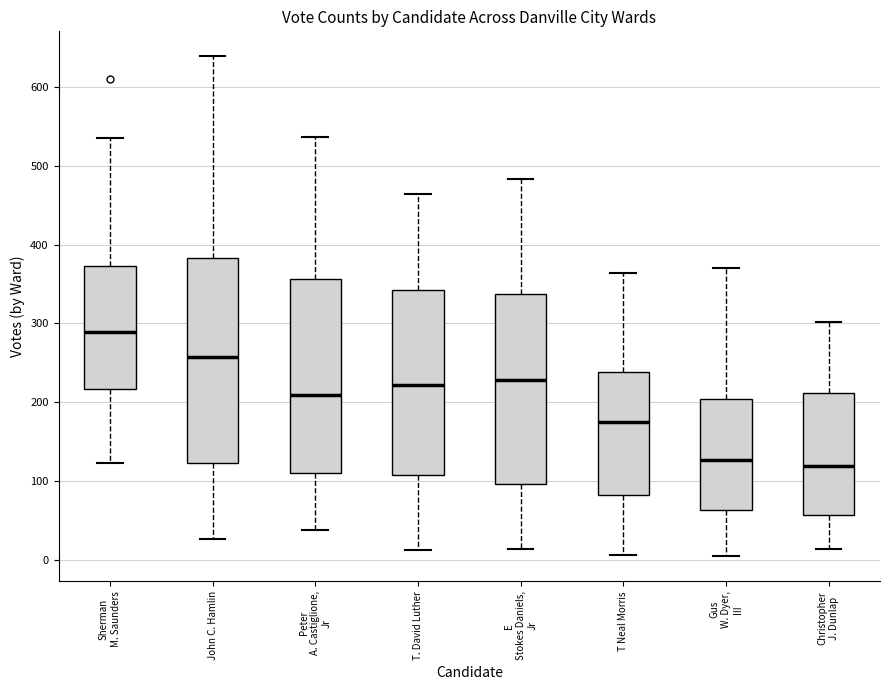

Comparing the boxes themselves (not the whiskers), which one is the tallest?

John C. Hamlin